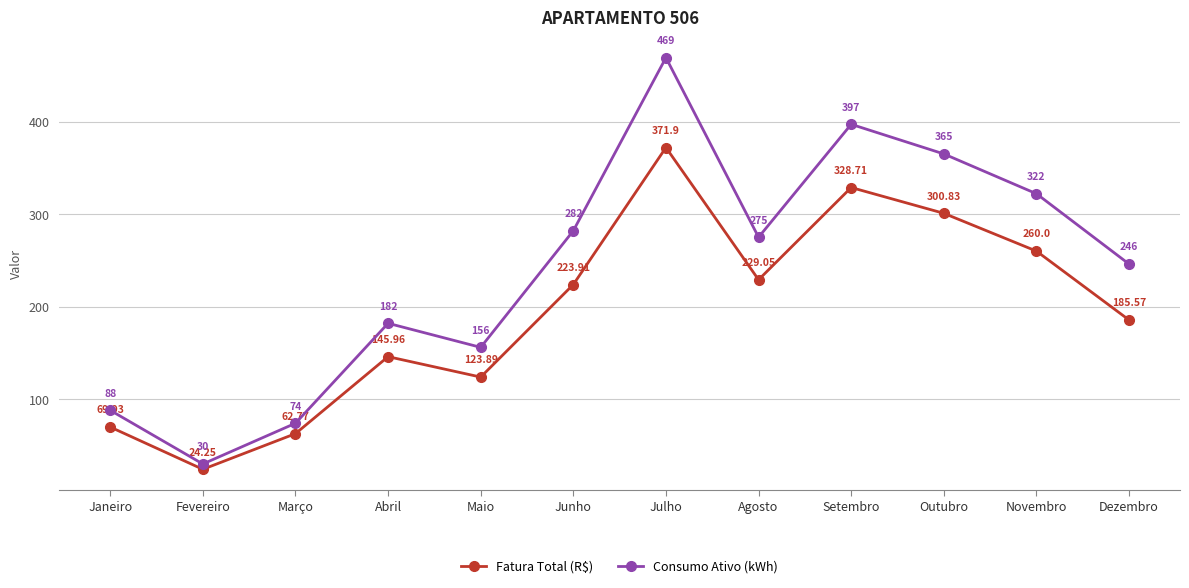

Which series has the largest total across all categories?

Consumo Ativo (kWh)